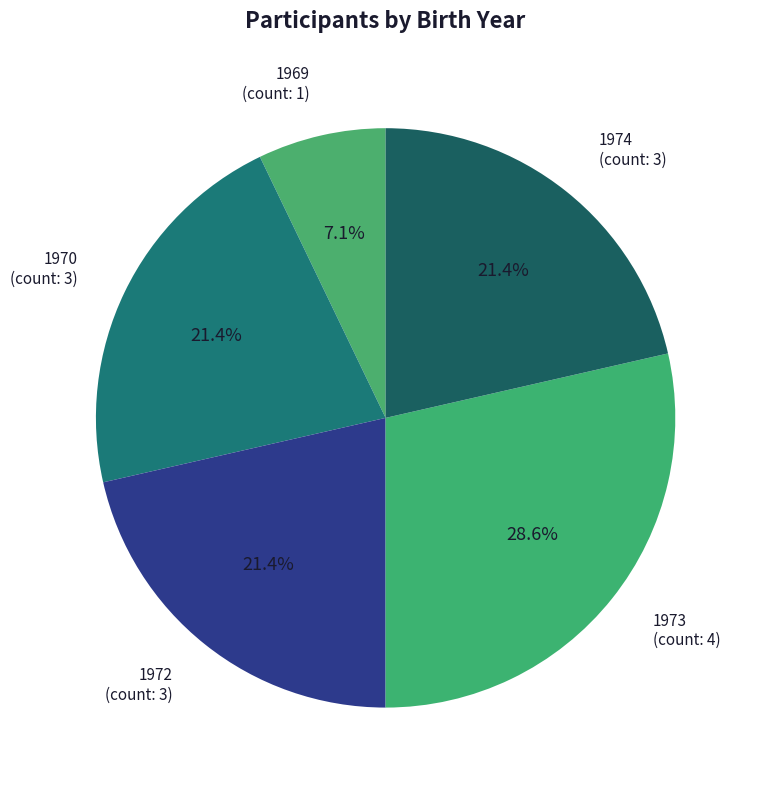

The 1969 slice represents 22% of the pie. True or false?

False